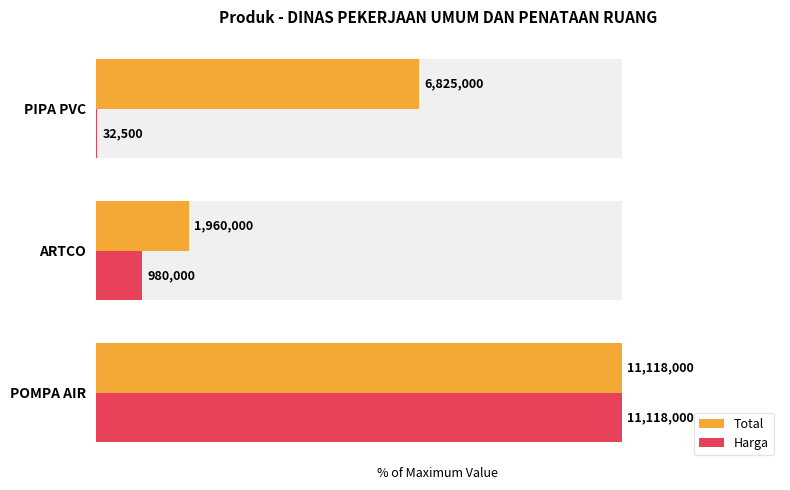

What is the average value of the Harga series?

36.4